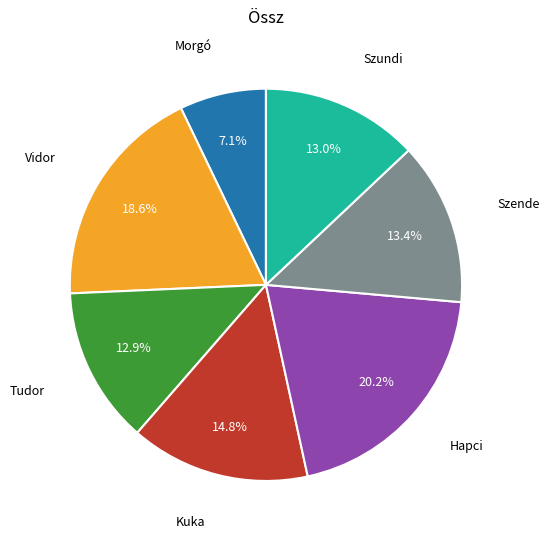

Is there any slice that represents more than half of the pie?

No